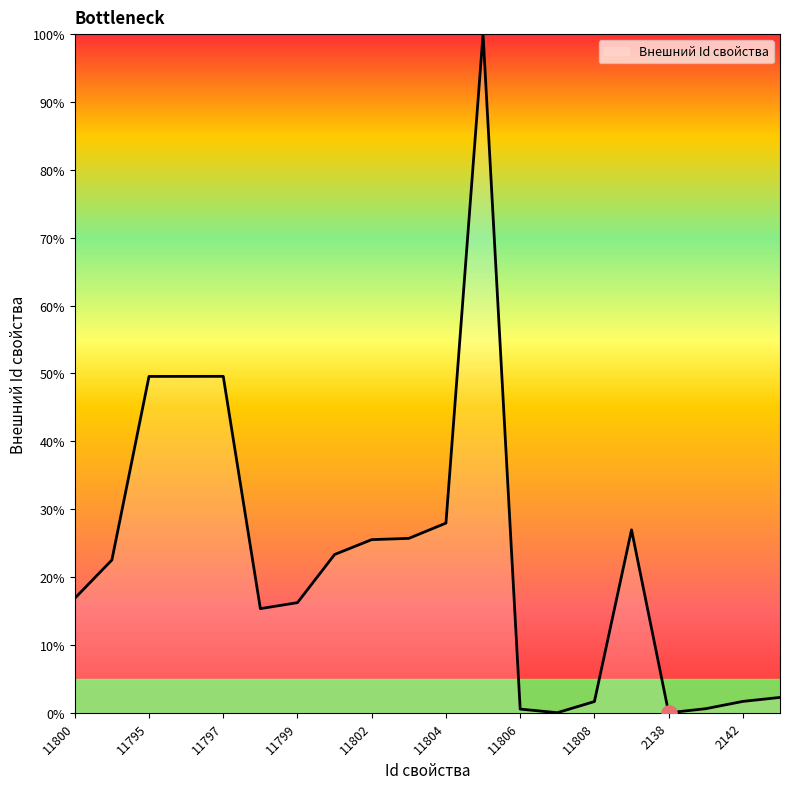

What is the greatest value displayed?

100.0